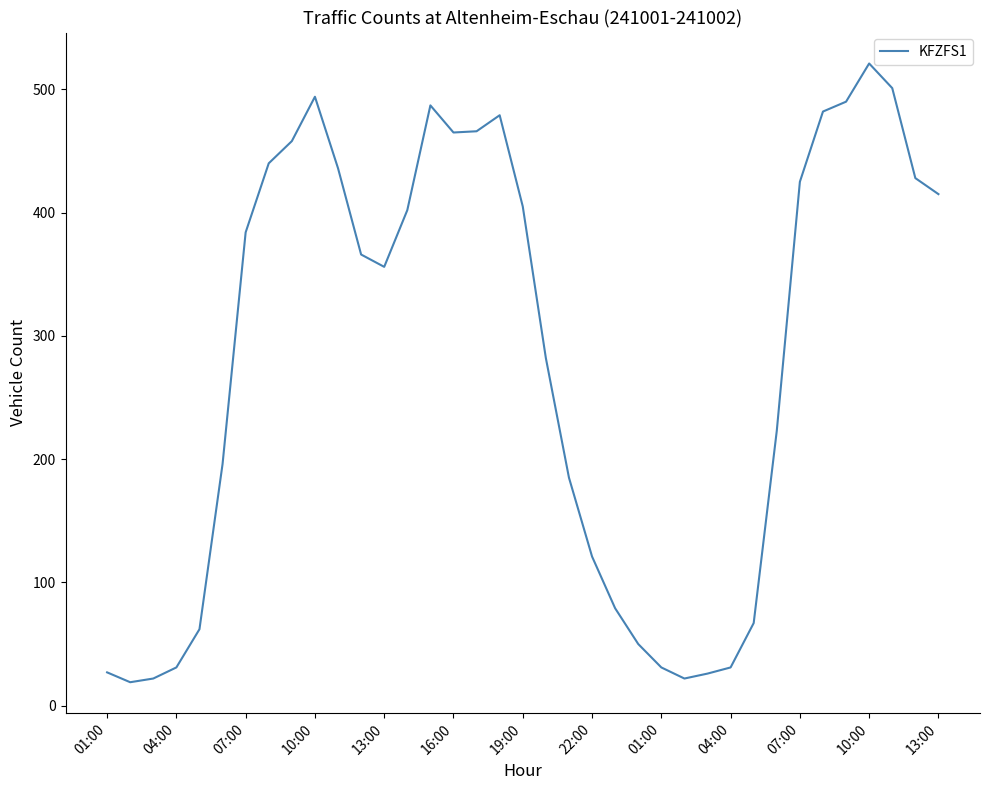

What is the sum of all values?

10374